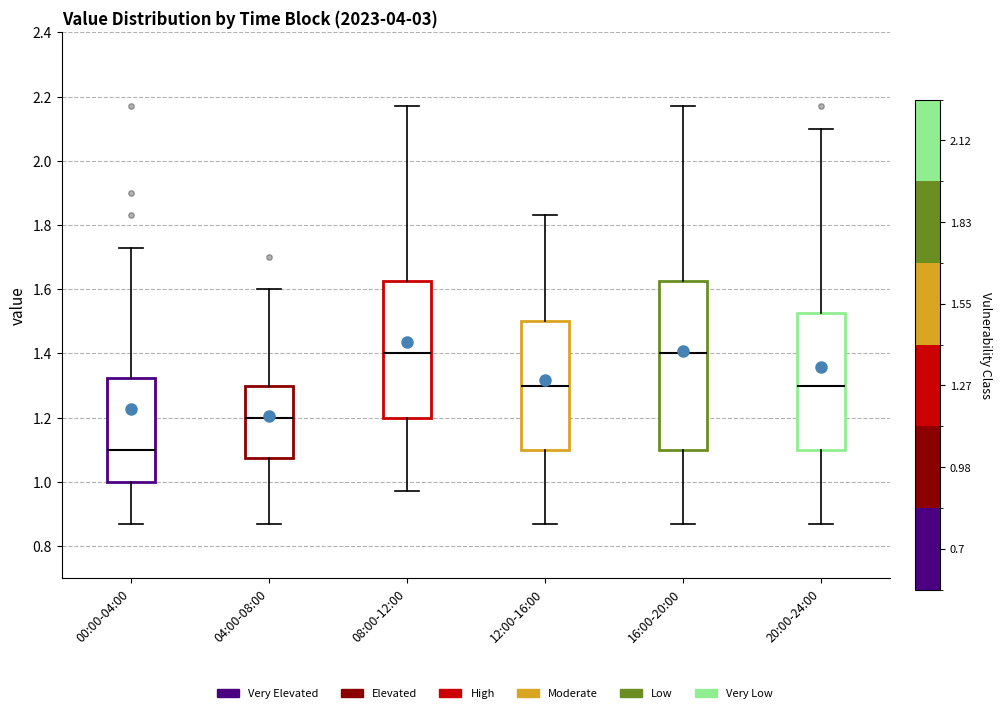

Reading left to right, transcribe this box plot: for each box, give where its median line is, the range the box spans, and where its two whiskers end, as read against the y-axis. The values are not printed on the chart, so give them approximately, as read against the axis.

00:00-04:00: median 1.10, box 1.00 to 1.32, whiskers 0.88 to 1.74
04:00-08:00: median 1.20, box 1.08 to 1.30, whiskers 0.88 to 1.60
08:00-12:00: median 1.40, box 1.20 to 1.62, whiskers 0.98 to 2.18
12:00-16:00: median 1.30, box 1.10 to 1.50, whiskers 0.88 to 1.84
16:00-20:00: median 1.40, box 1.10 to 1.62, whiskers 0.88 to 2.18
20:00-24:00: median 1.30, box 1.10 to 1.52, whiskers 0.88 to 2.10